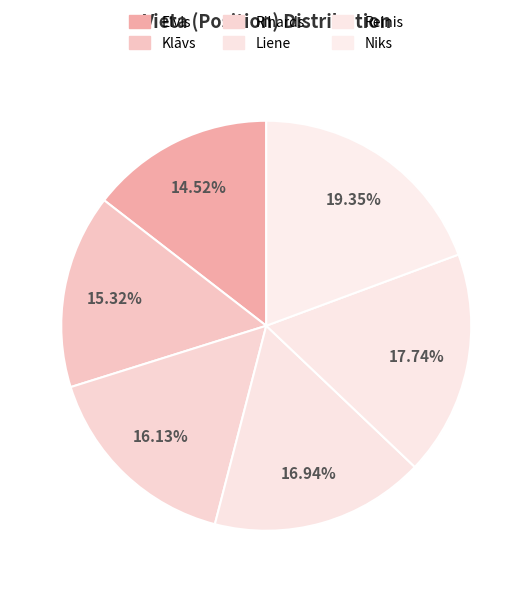

To the nearest percent, what is the combined percentage of Klāvs and Reinis?

33%